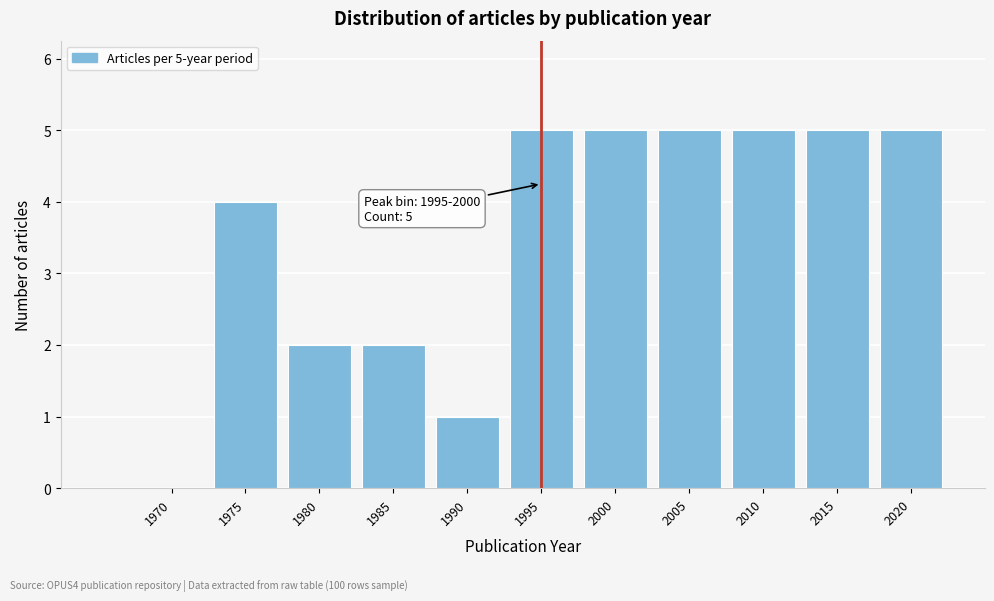

Reading left to right, what are all the values shown in this chart?

1970=0	1975=4	1980=2	1985=2	1990=1	1995=5	2000=5	2005=5	2010=5	2015=5	2020=5